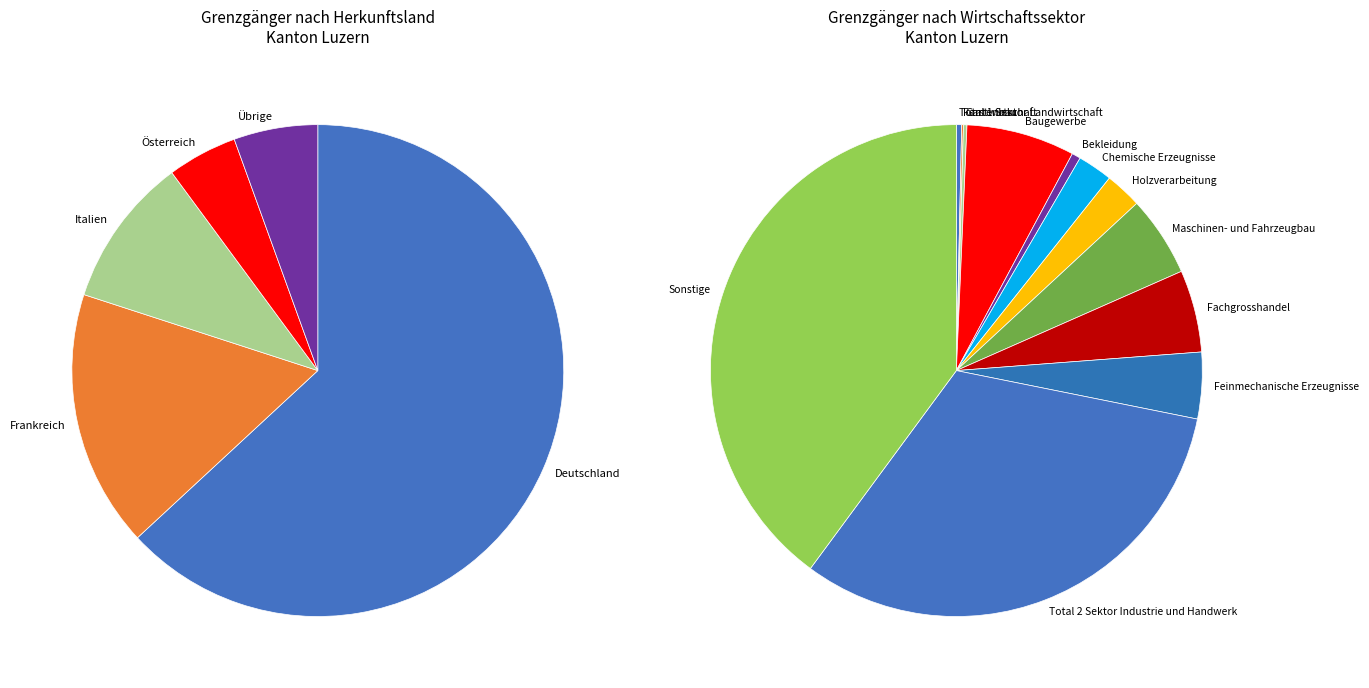

Count the number of slices in the pie.

11